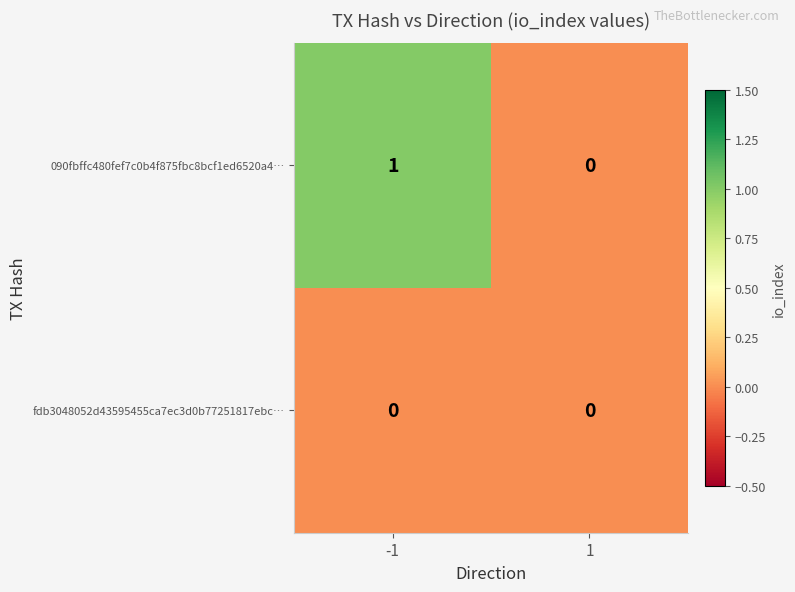

Which series has the largest total across all categories?

090fbffc480fef7c0b4f875fbc8bcf1ed6520a4…